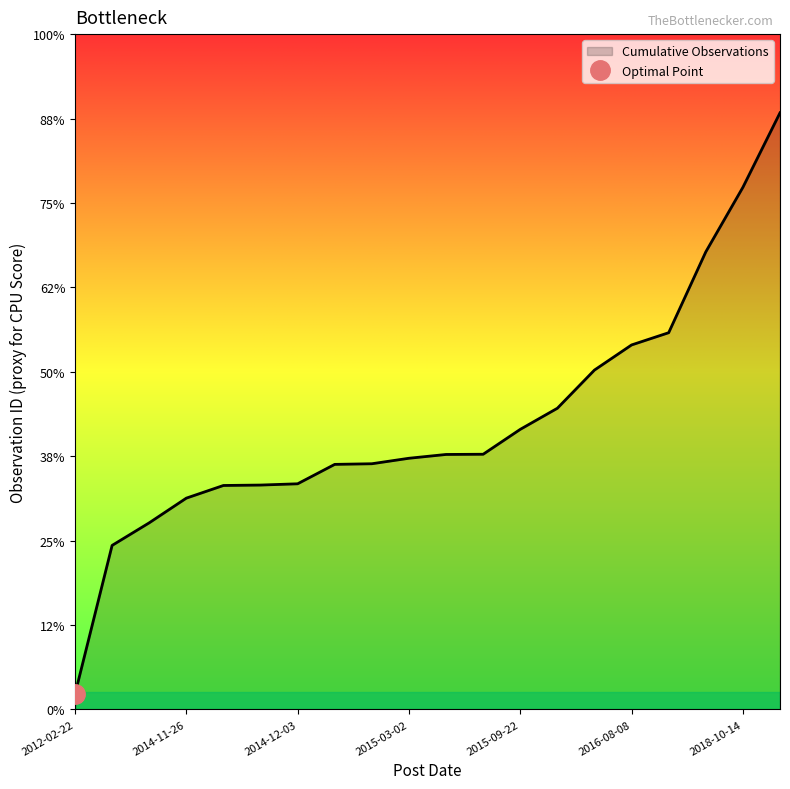

How many data points does each series have?

20